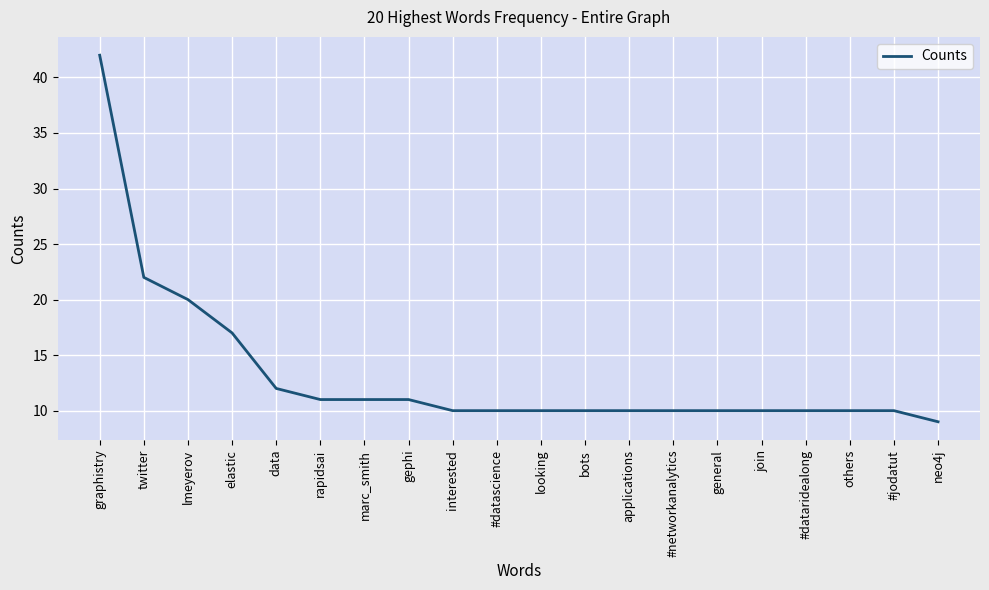

What position from the right is #networkanalytics?

7